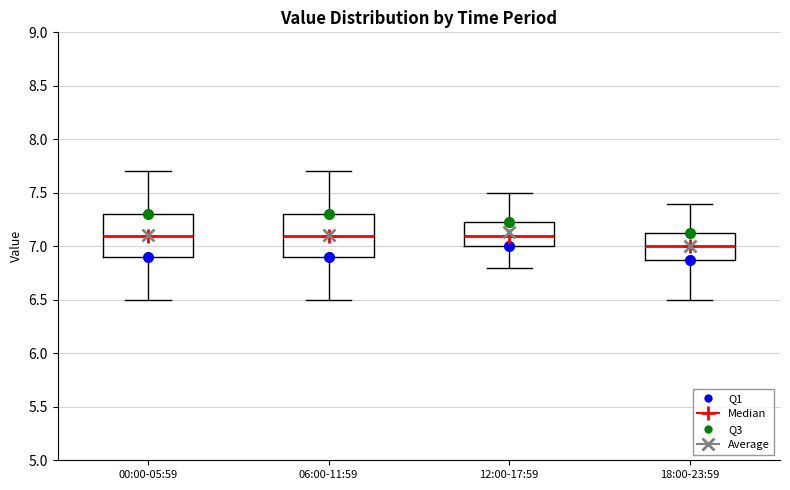

Reading left to right, read every box against the y-axis: the position of its median line, the range the box covers, and the ends of its whiskers. The values are not printed on the chart, so give them approximately, as read against the axis.

00:00-05:59: median 7.10, box 6.90 to 7.30, whiskers 6.50 to 7.70
06:00-11:59: median 7.10, box 6.90 to 7.30, whiskers 6.50 to 7.70
12:00-17:59: median 7.10, box 7.00 to 7.25, whiskers 6.80 to 7.50
18:00-23:59: median 7.00, box 6.90 to 7.15, whiskers 6.50 to 7.40